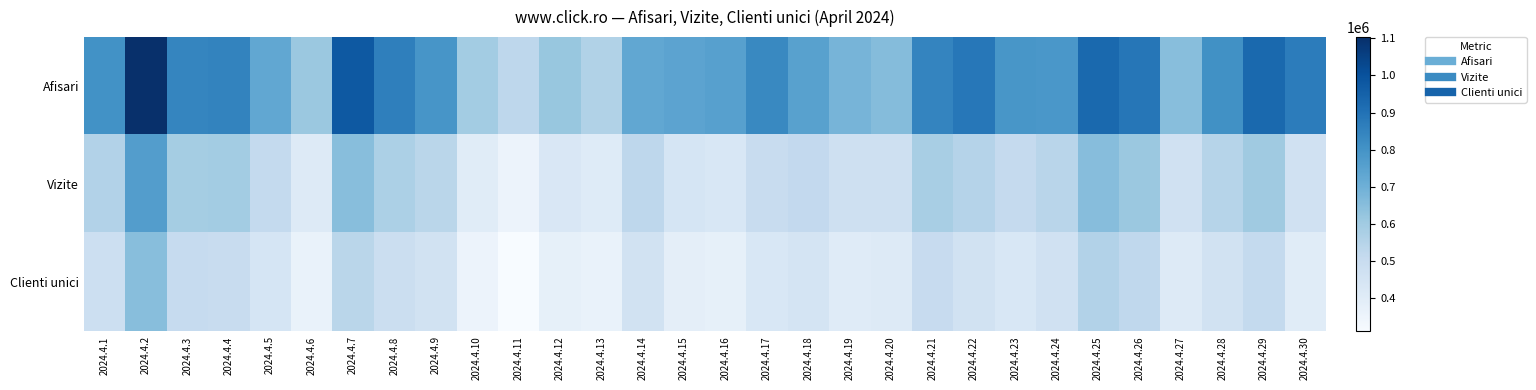

Which series changed the most between 2024.4.14 and 2024.4.15?

Vizite